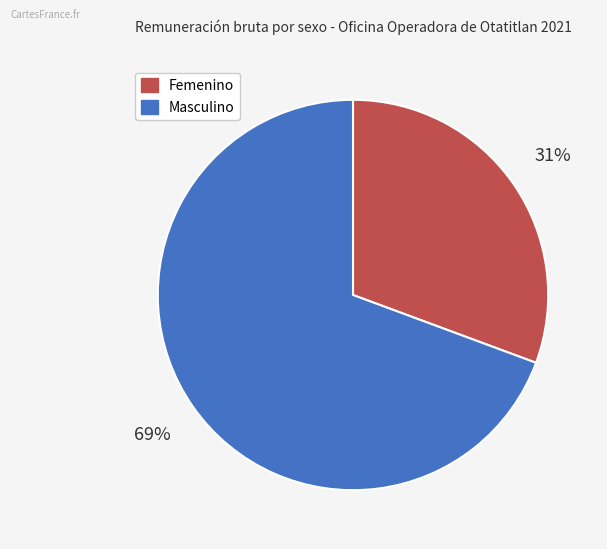

To the nearest percent, what is the average slice percentage?

50%